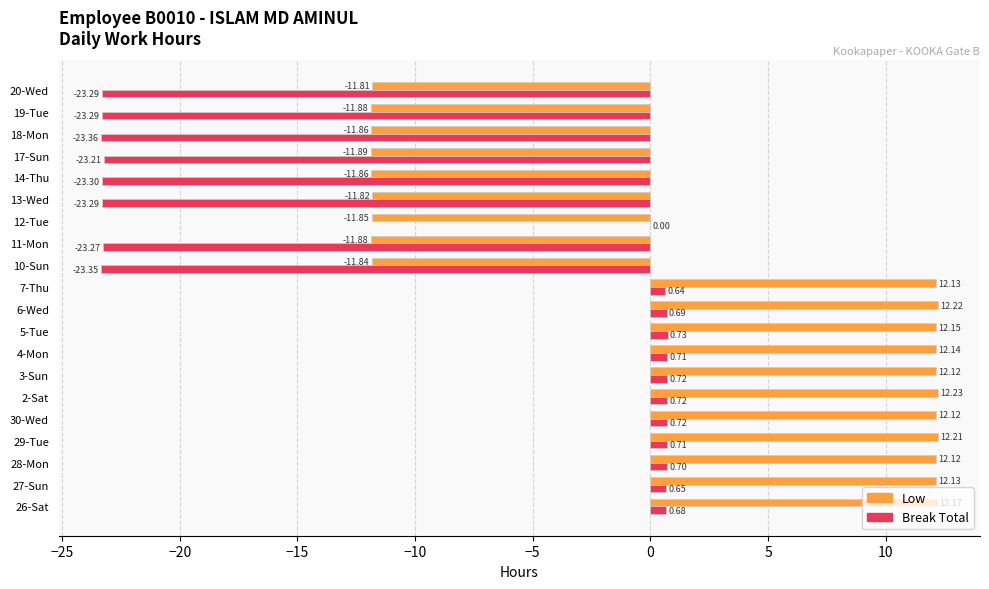

Which series changed the most between 2-Sat and 20-Wed?

Low